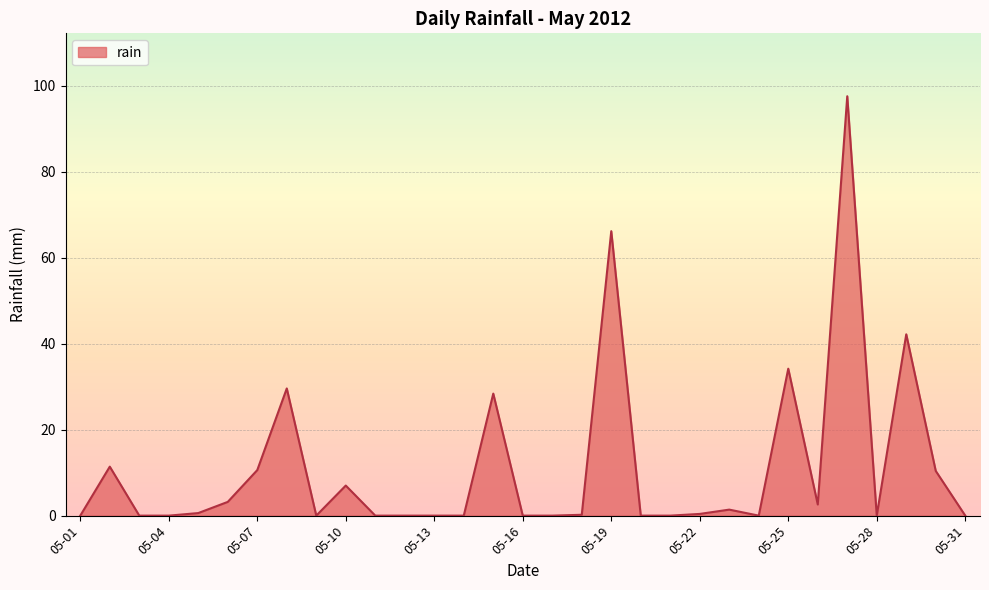

What is the difference between the maximum and minimum values?

97.6